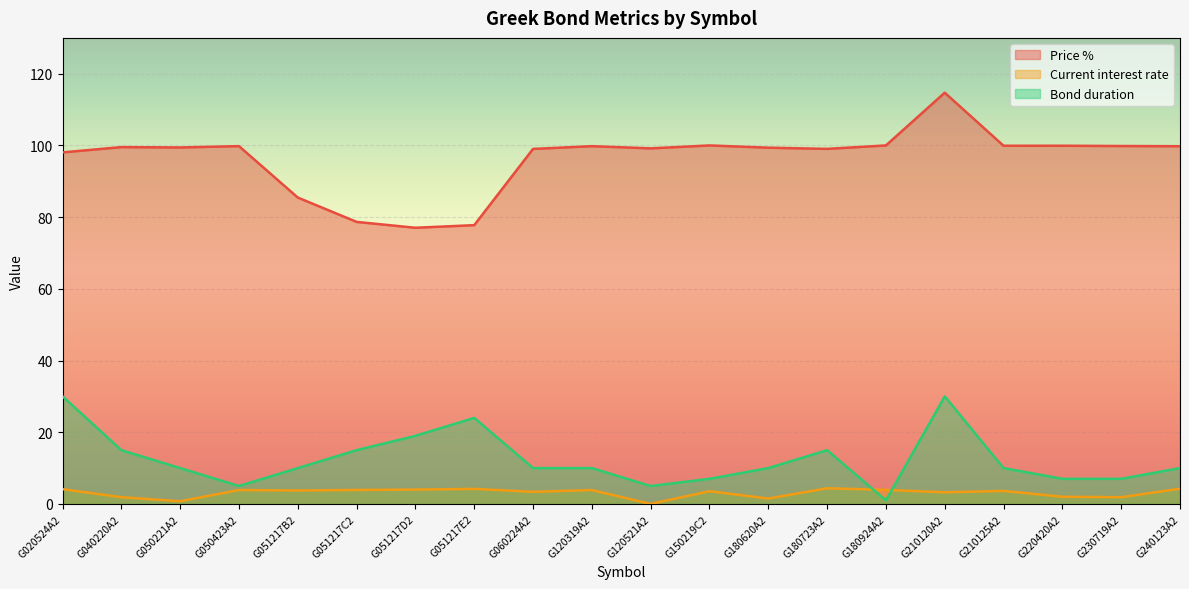

What position from the right is G120319A2?

11